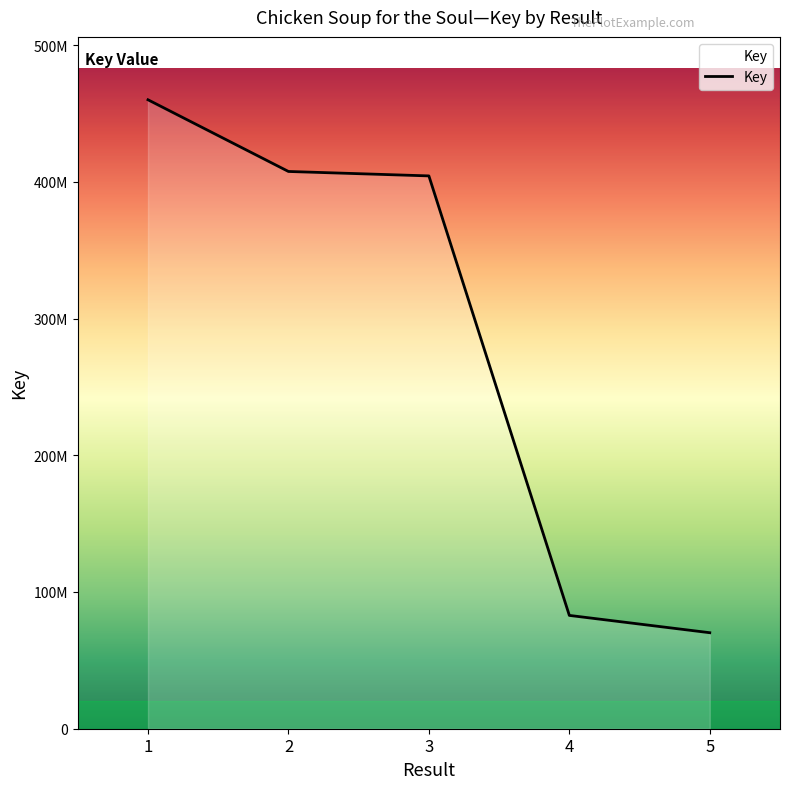

Does the chart have visible grid lines?

No